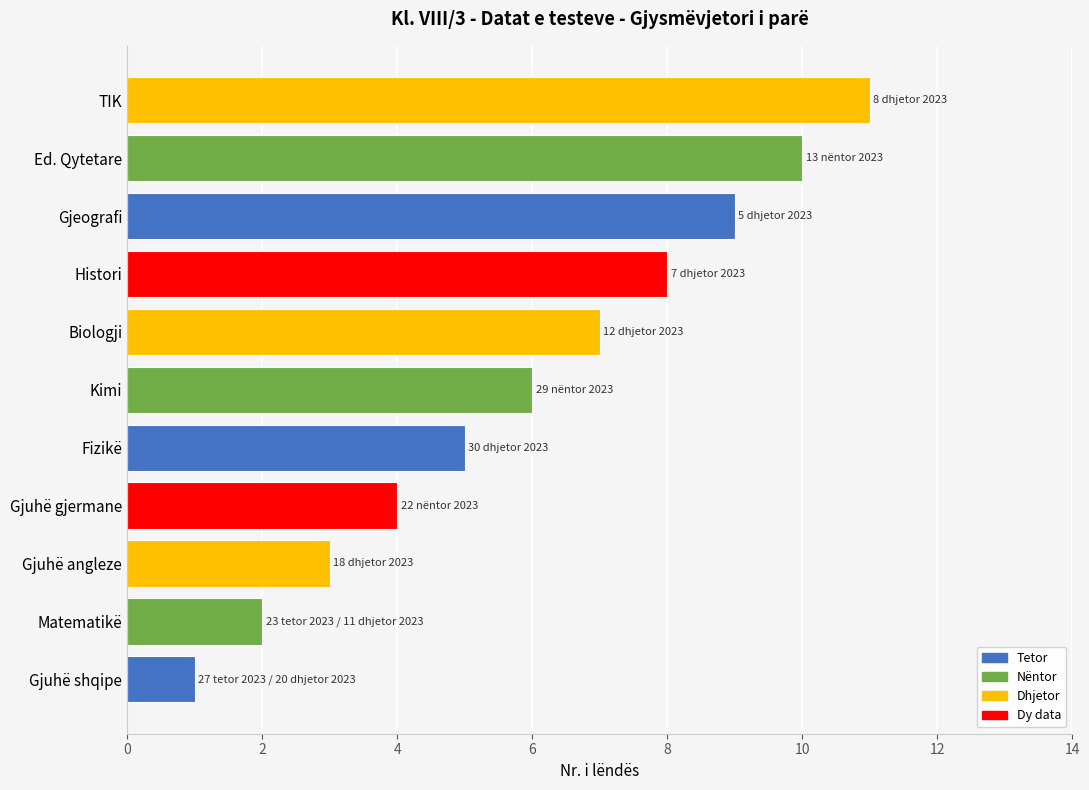

What is the minimum value shown in the chart?

1